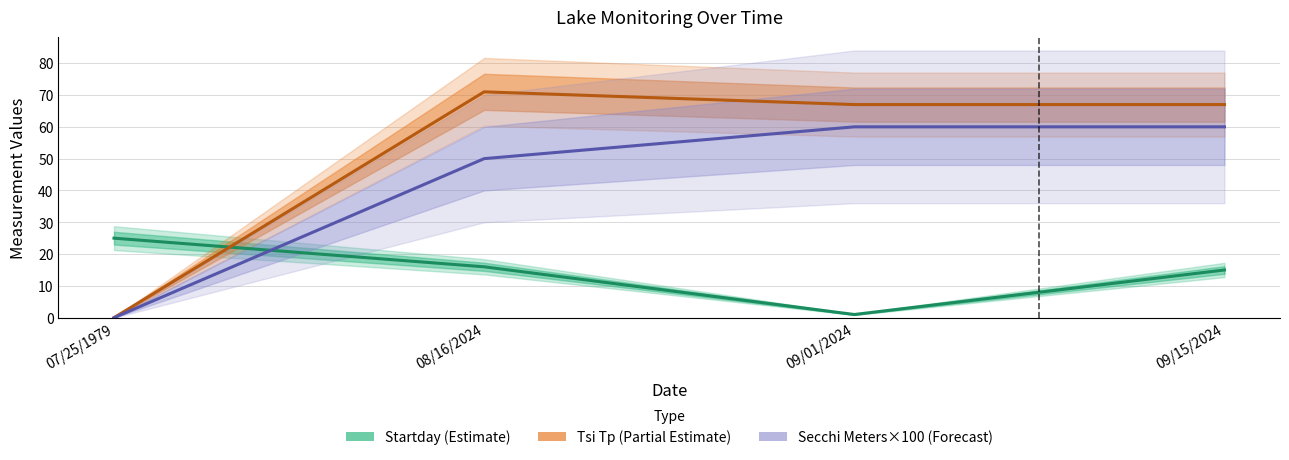

What is the difference between the highest and lowest values at 09/01/2024?

66